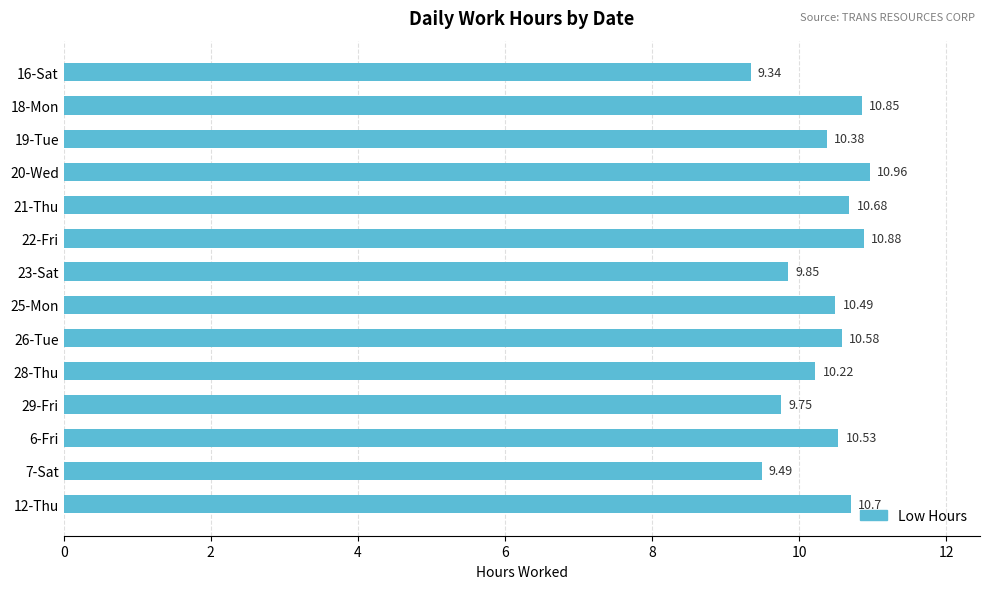

What is the change in value from 19-Tue to 22-Fri?

+0.5